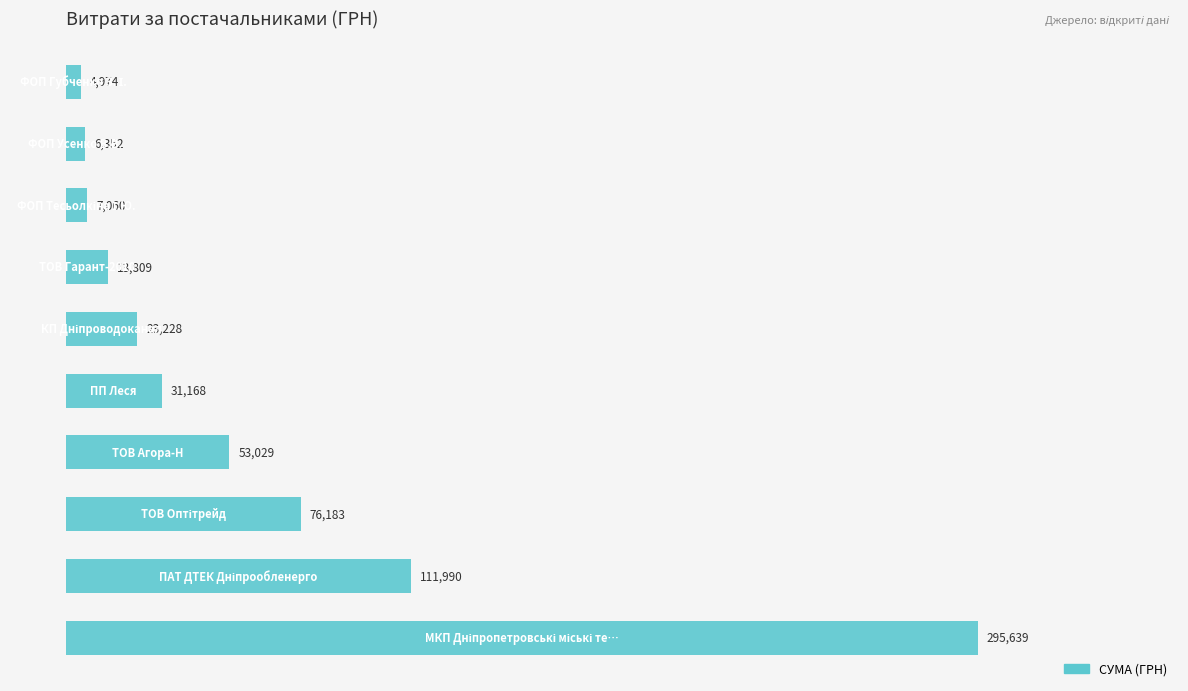

Count the number of categories in the chart.

10